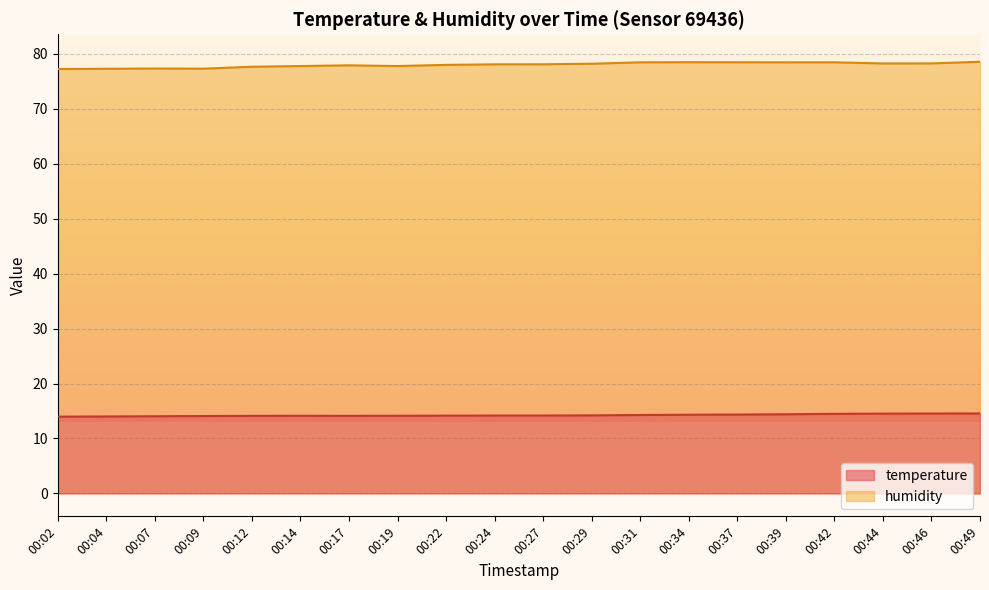

Reading right to left, transcribe all the data shown in this chart.

temperature: 00:49=14.6	00:46=14.5	00:44=14.5	00:42=14.5	00:39=14.4	00:37=14.3	00:34=14.3	00:31=14.3	00:29=14.2	00:27=14.2	00:24=14.2	00:22=14.2	00:19=14.1	00:17=14.1	00:14=14.1	00:12=14.1	00:09=14.1	00:07=14.0	00:04=14.0	00:02=14.0
humidity: 00:49=78.6	00:46=78.3	00:44=78.3	00:42=78.5	00:39=78.5	00:37=78.5	00:34=78.5	00:31=78.5	00:29=78.2	00:27=78.1	00:24=78.1	00:22=78.0	00:19=77.8	00:17=77.9	00:14=77.8	00:12=77.7	00:09=77.3	00:07=77.3	00:04=77.3	00:02=77.2